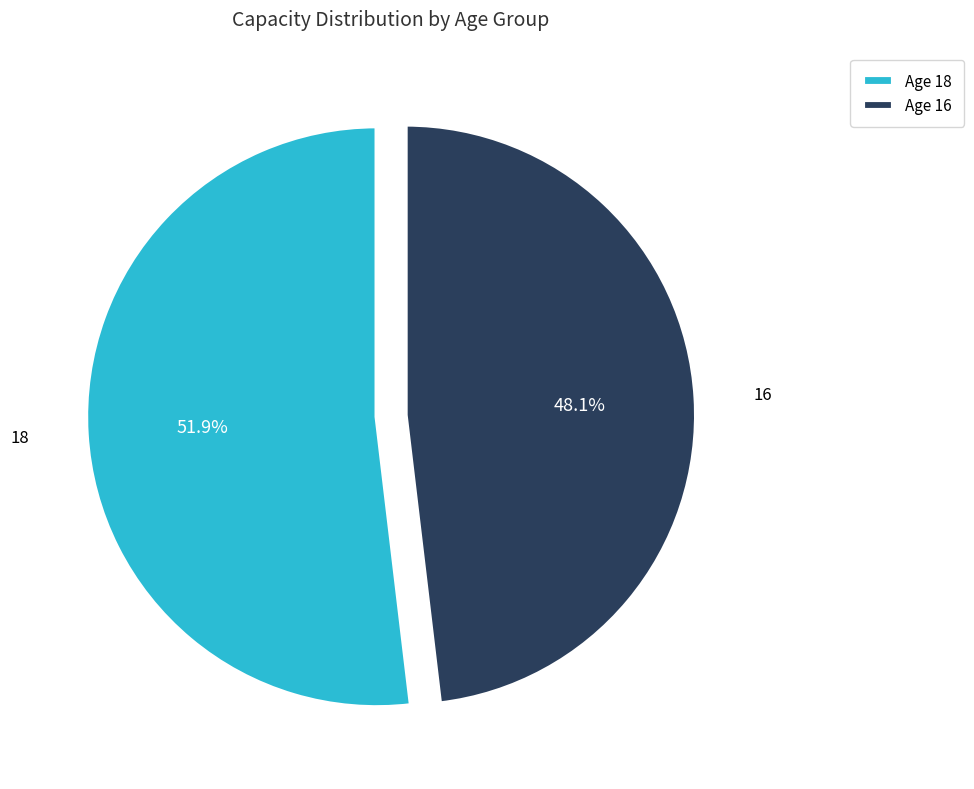

Does any single category account for the majority?

Yes